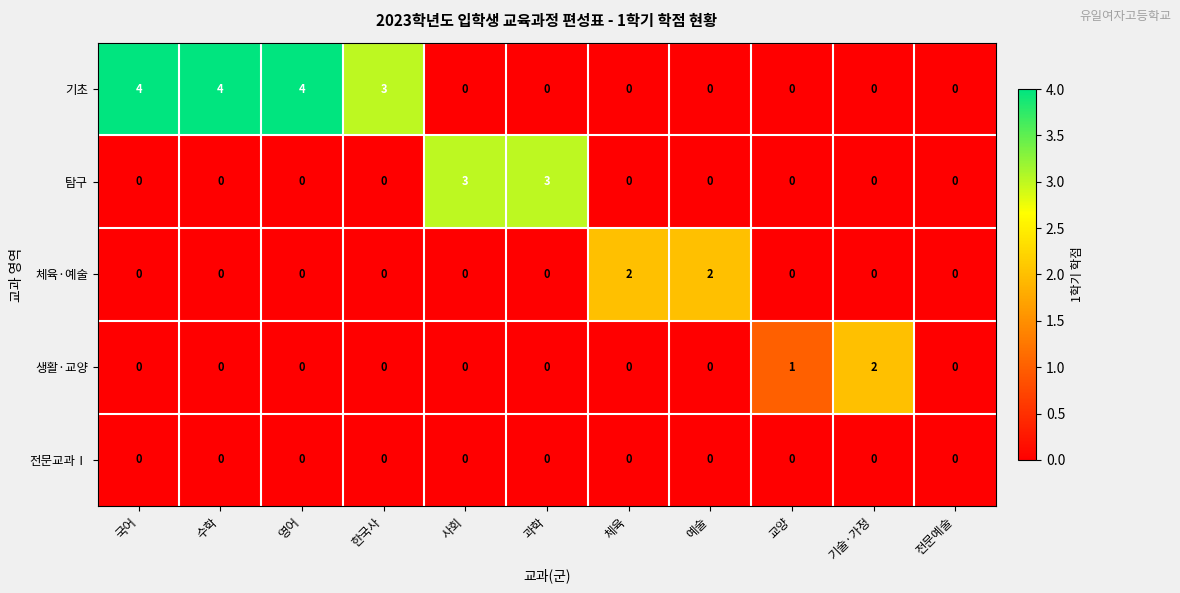

What is the difference between the second highest and minimum values in the 탐구 series?

3